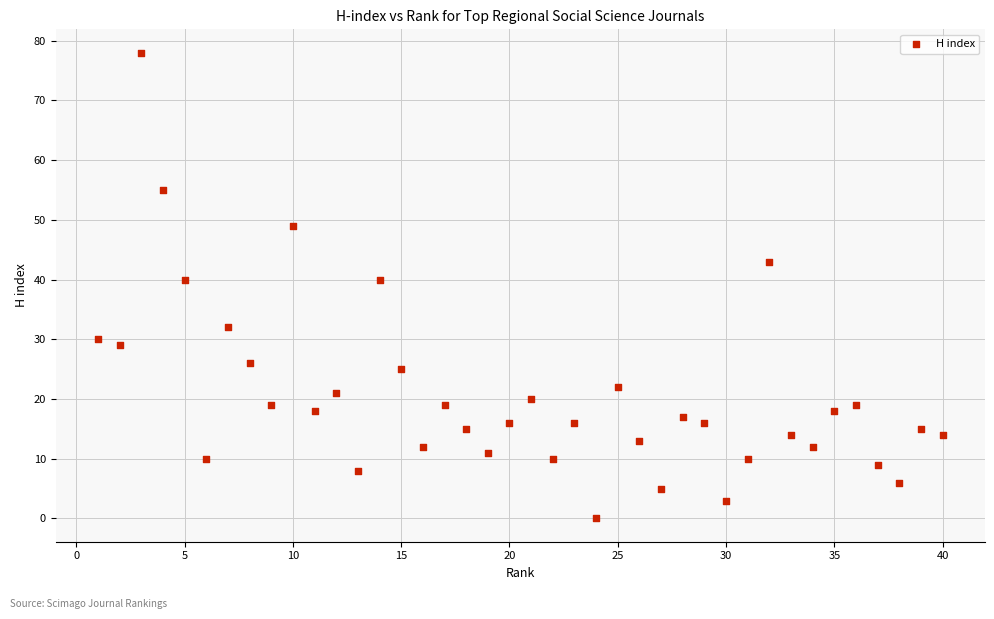

What is the range of X values (max minus min)?

39